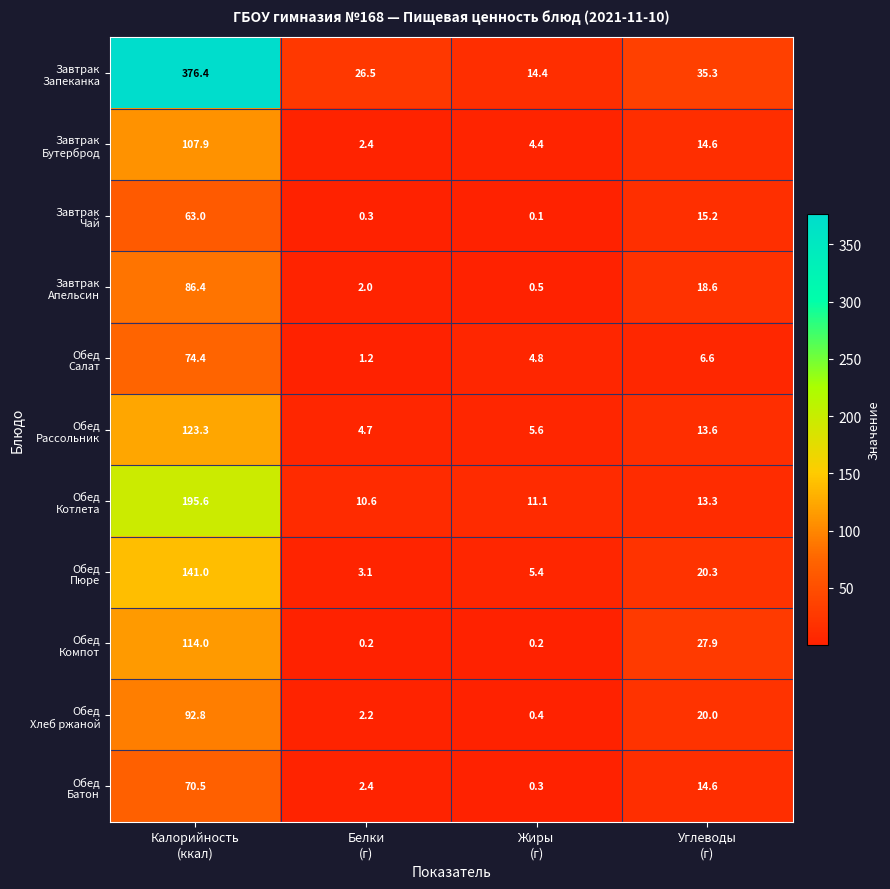

What is the maximum value shown in the chart?

376.4